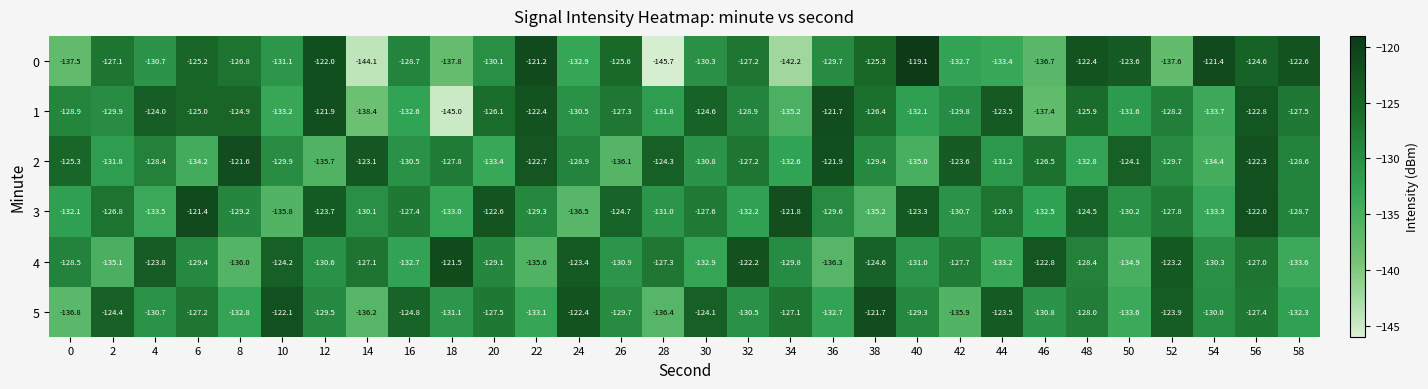

What is the difference between the maximum and minimum values in the 0 series?

26.6